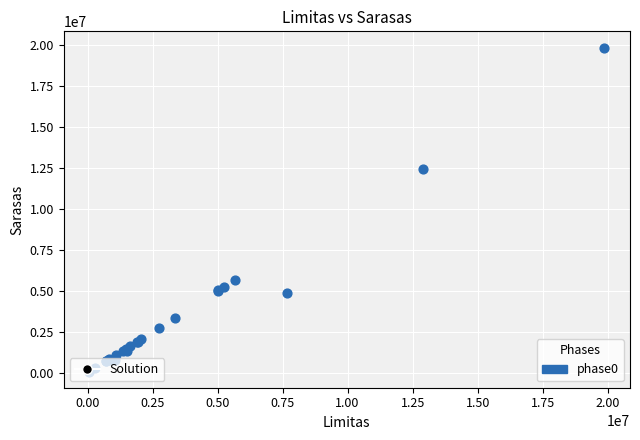

What Y value in the scatter plot is closest to 9969450?

12431274.9